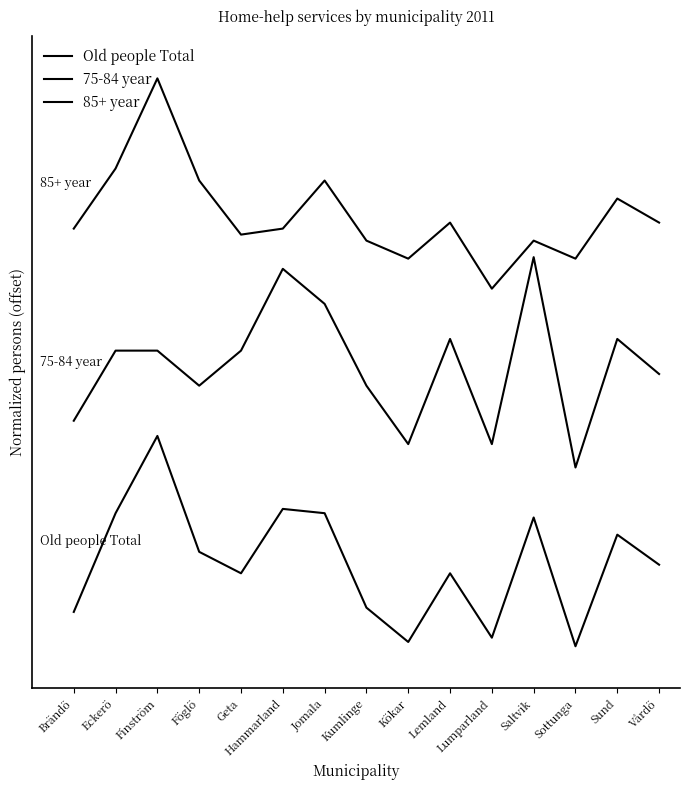

What is the spread (max minus min) of values at Lumparland?

1.7